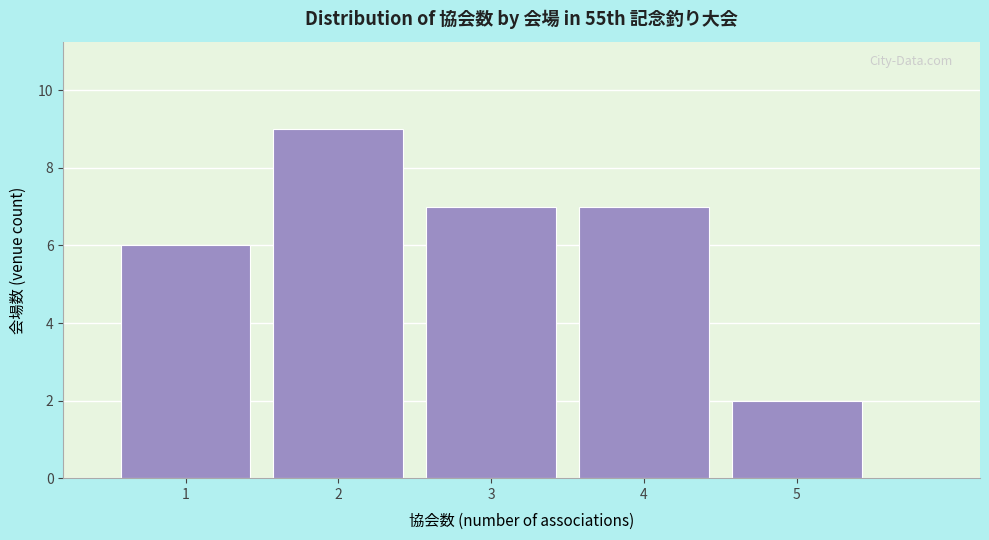

Reading left to right, list every bar in this chart as the range it spans on the x-axis followed by its height. The values are not printed on the chart, so give them approximately, as read against the axis.

0.5 to 1.5: 6
1.5 to 2.5: 9
2.5 to 3.5: 7
3.5 to 4.5: 7
4.5 to 5.5: 2